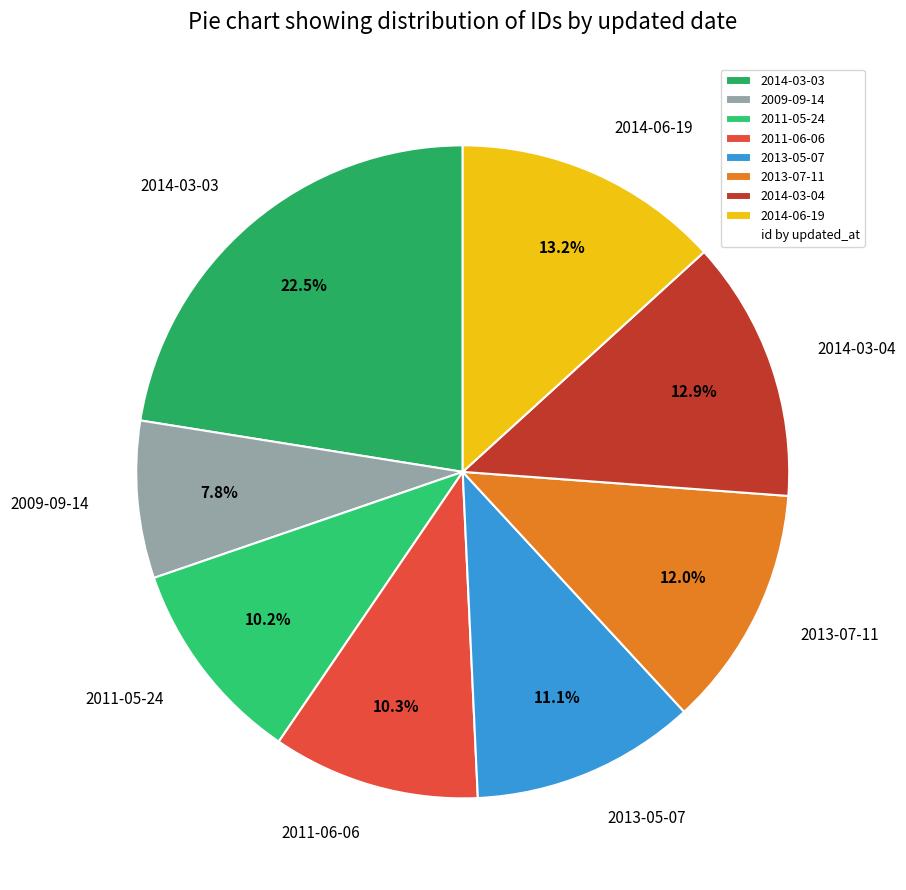

How many segments does this pie chart have?

8